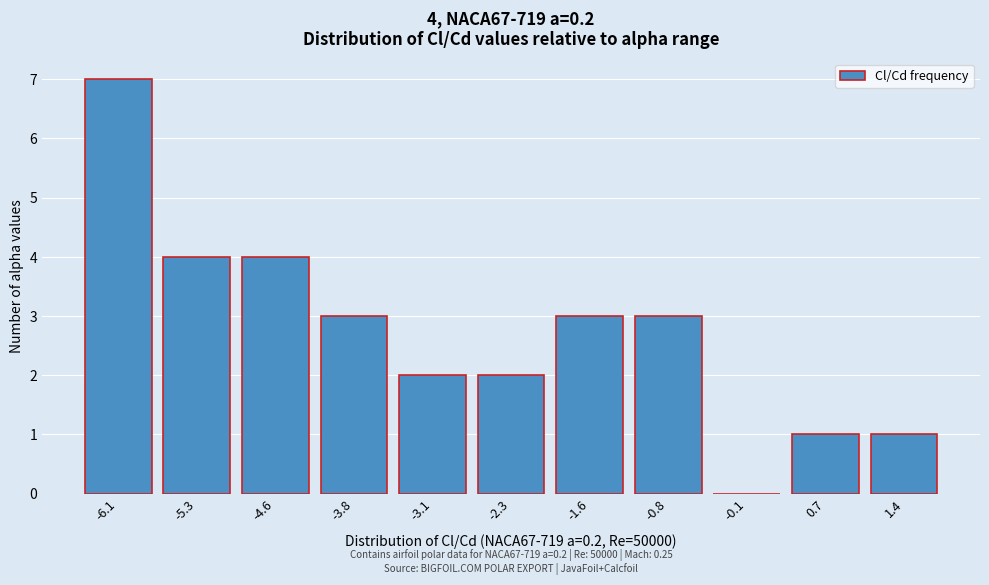

Reading left to right, what are all the values shown in this chart?

-6.1=7	-5.3=4	-4.6=4	-3.8=3	-3.1=2	-2.3=2	-1.6=3	-0.8=3	-0.1=0	0.7=1	1.4=1